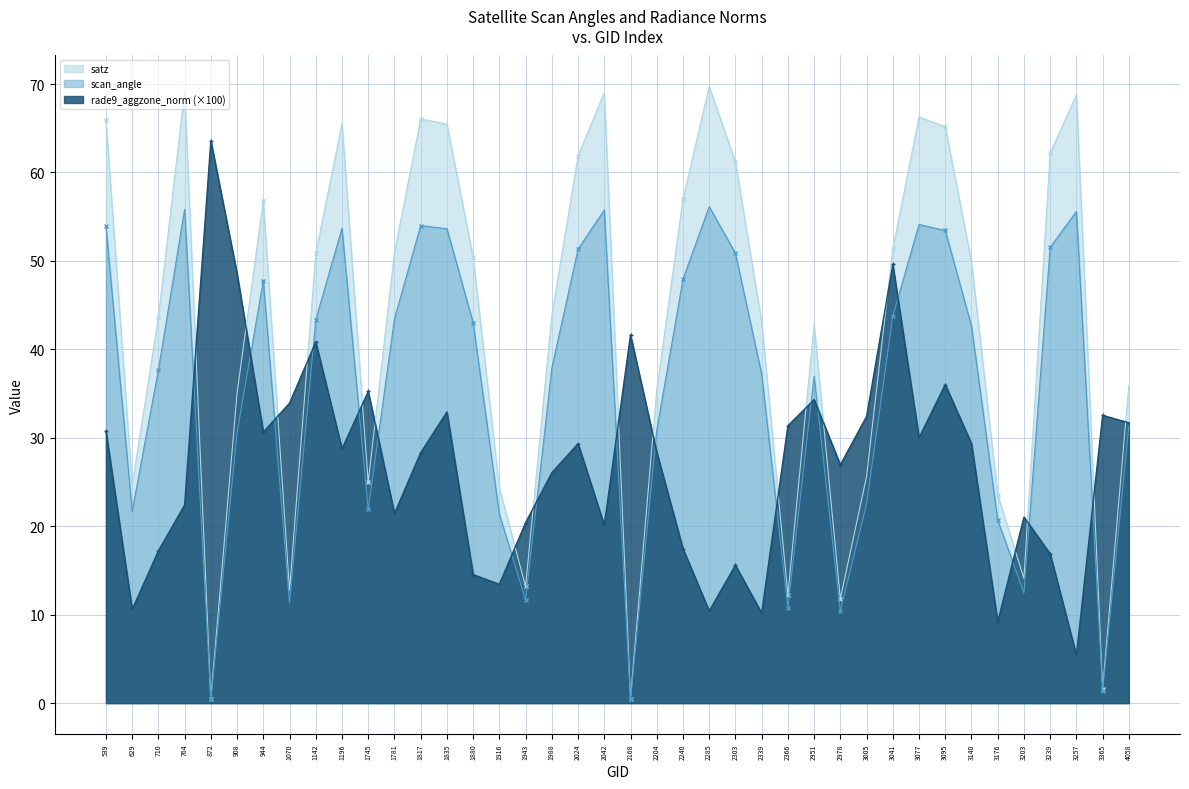

What are all the series names shown in the legend?

satz, scan_angle, rade9_aggzone_norm (×100)